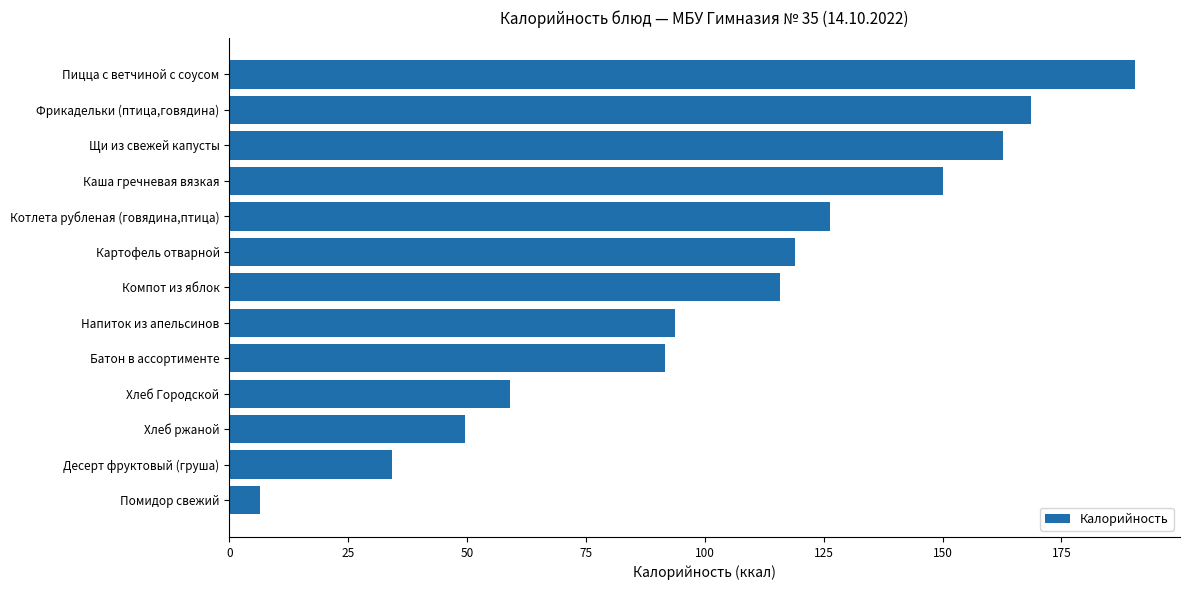

Is it true that the value at Картофель отварной is 119.0?

True